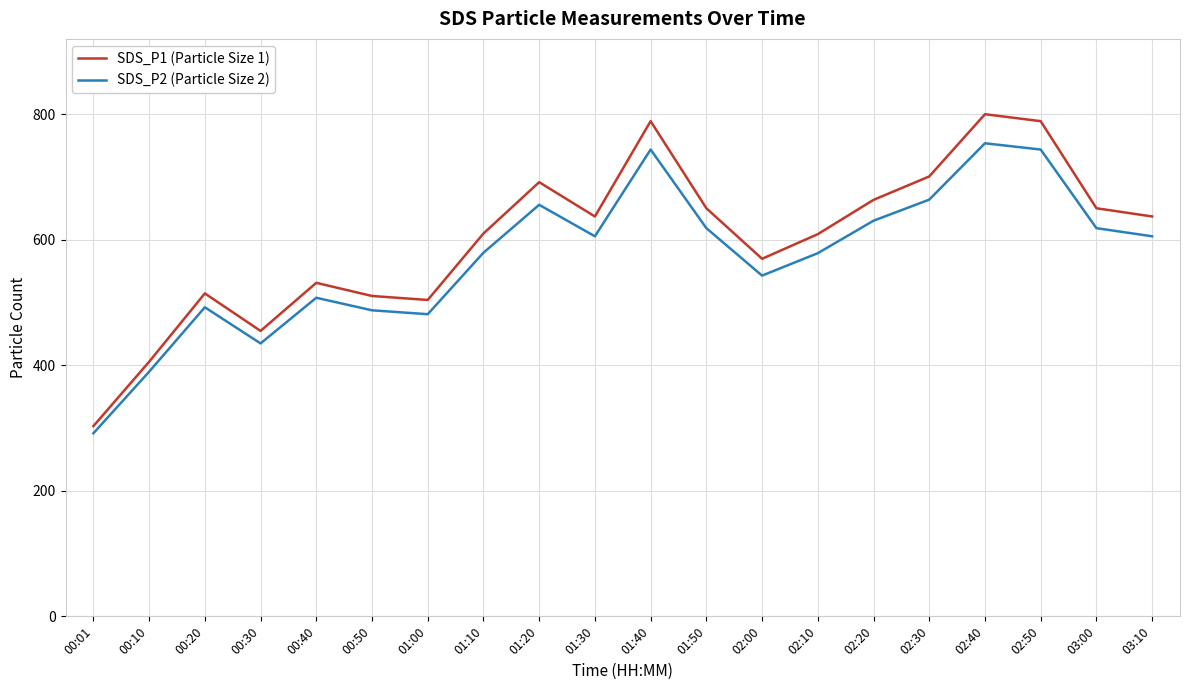

What position from the left is 03:10?

20